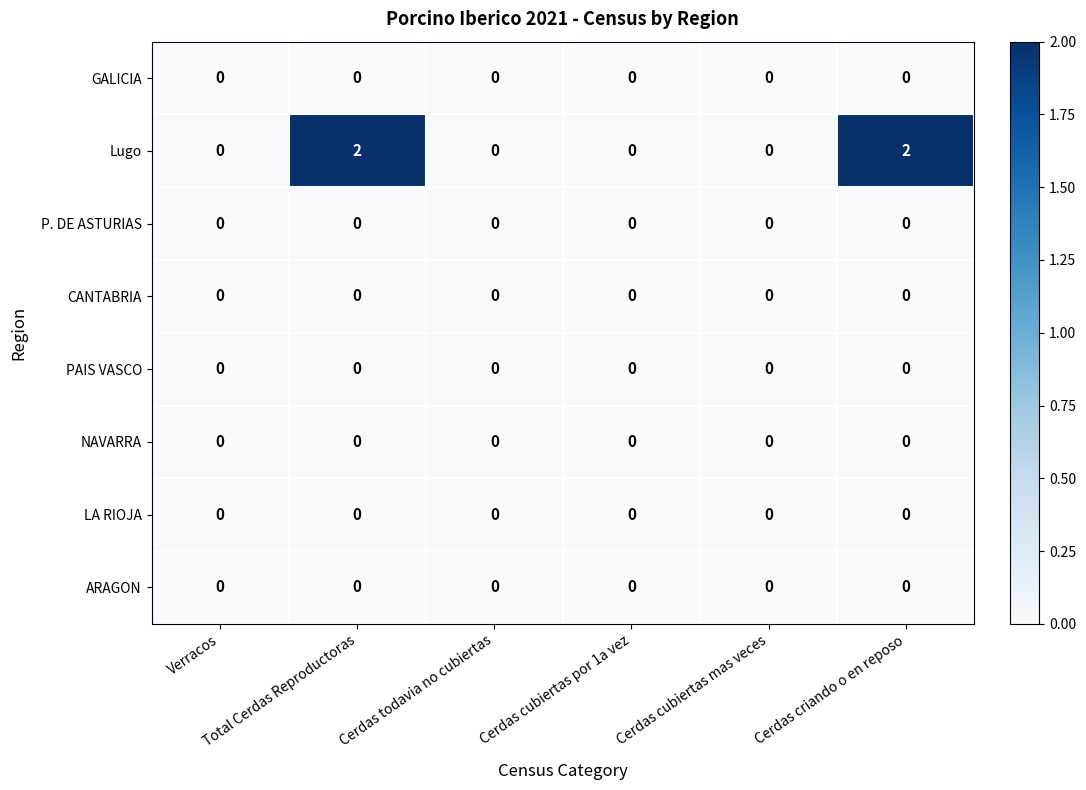

Which series has the largest range (max minus min)?

Lugo